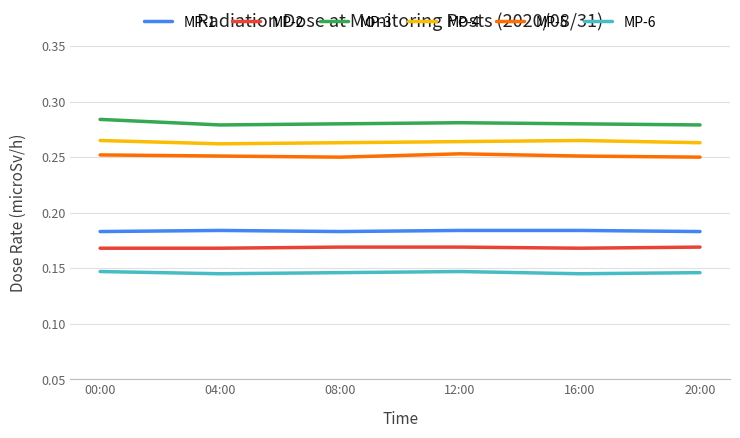

True or false: MP-3 has a value of 0.5 at 00:00.

False